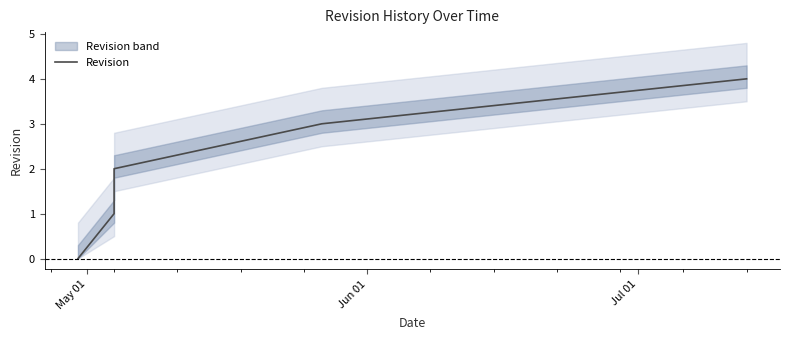

Does the chart display data point markers on the line(s)?

No